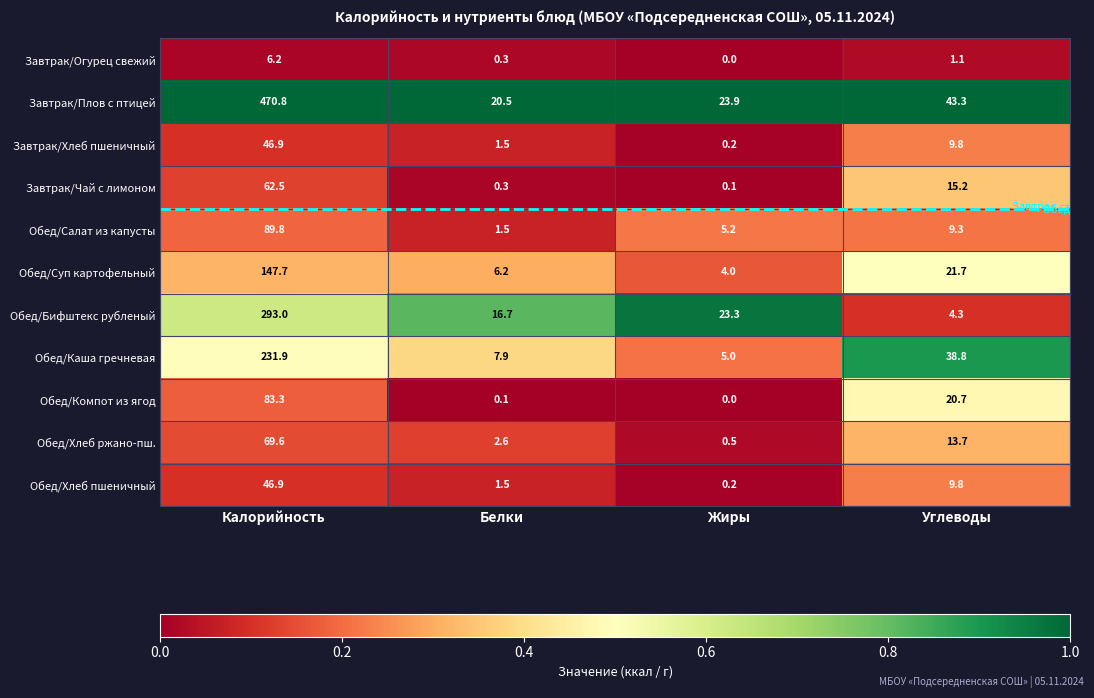

What is the average value of the Завтрак/Огурец свежий series?

1.9